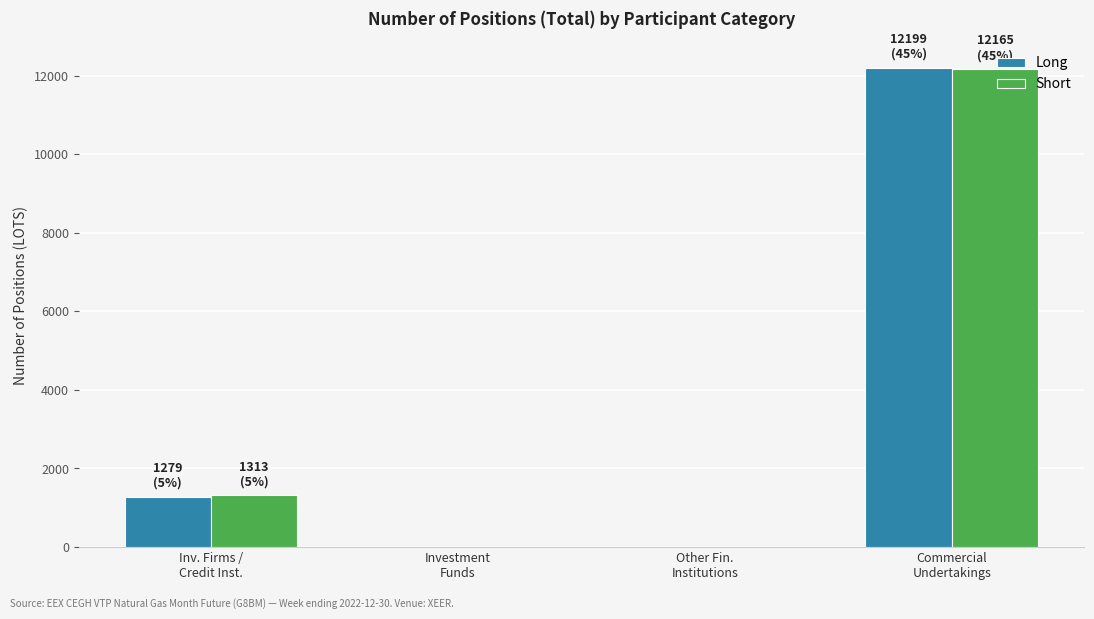

What is the sum of all Short values?

13478